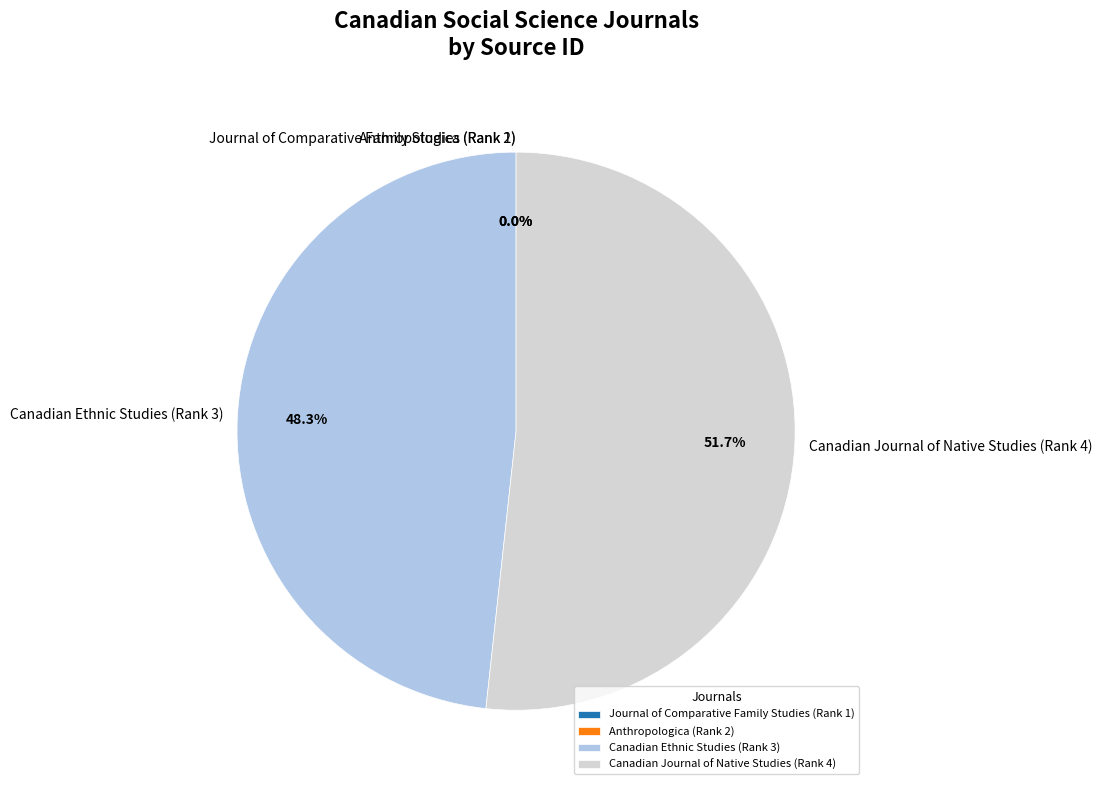

Which category has the biggest portion of the pie?

Canadian Journal of Native Studies (Rank 4)